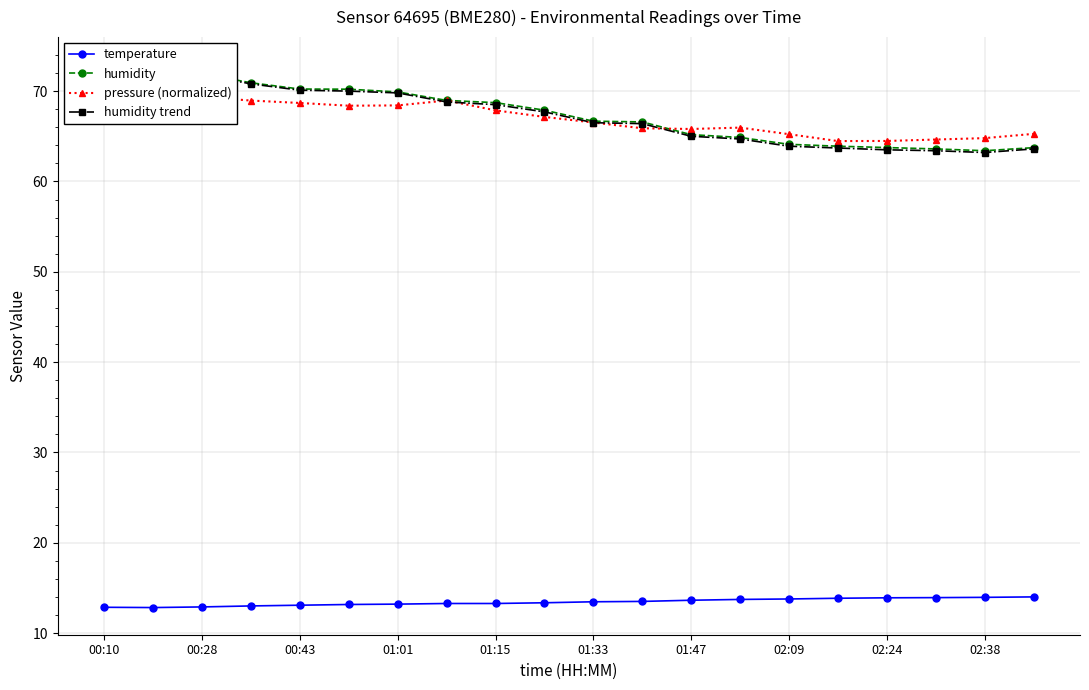

Reading left to right, what are all the values shown in this chart?

temperature: 12.9	12.8	12.9	13.0	13.1	13.2	13.2	13.3	13.3	13.4	13.5	13.5	13.6	13.7	13.8	13.9	13.9	13.9	14.0	14.0
humidity: 73.0	72.6	71.9	70.9	70.2	70.2	69.9	69.0	68.7	67.9	66.7	66.6	65.2	64.9	64.1	63.9	63.8	63.6	63.4	63.7
pressure (normalized): 70.9	69.7	69.4	69.0	68.7	68.4	68.4	69.0	67.9	67.1	66.5	65.9	65.8	66.0	65.2	64.5	64.5	64.6	64.8	65.3
humidity trend: 73.0	72.5	71.8	70.8	70.1	70.0	69.8	68.8	68.5	67.7	66.5	66.4	65.0	64.7	63.9	63.7	63.5	63.4	63.2	63.6